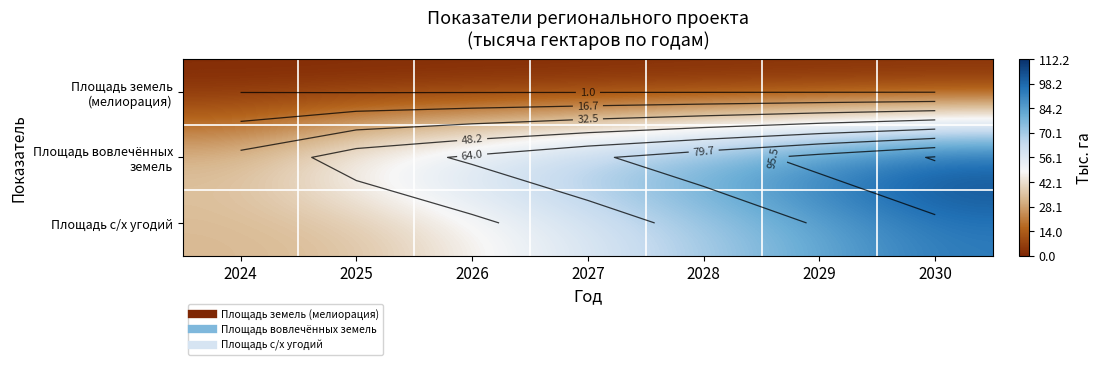

What is the spread (max minus min) of values at 2026?

66.0